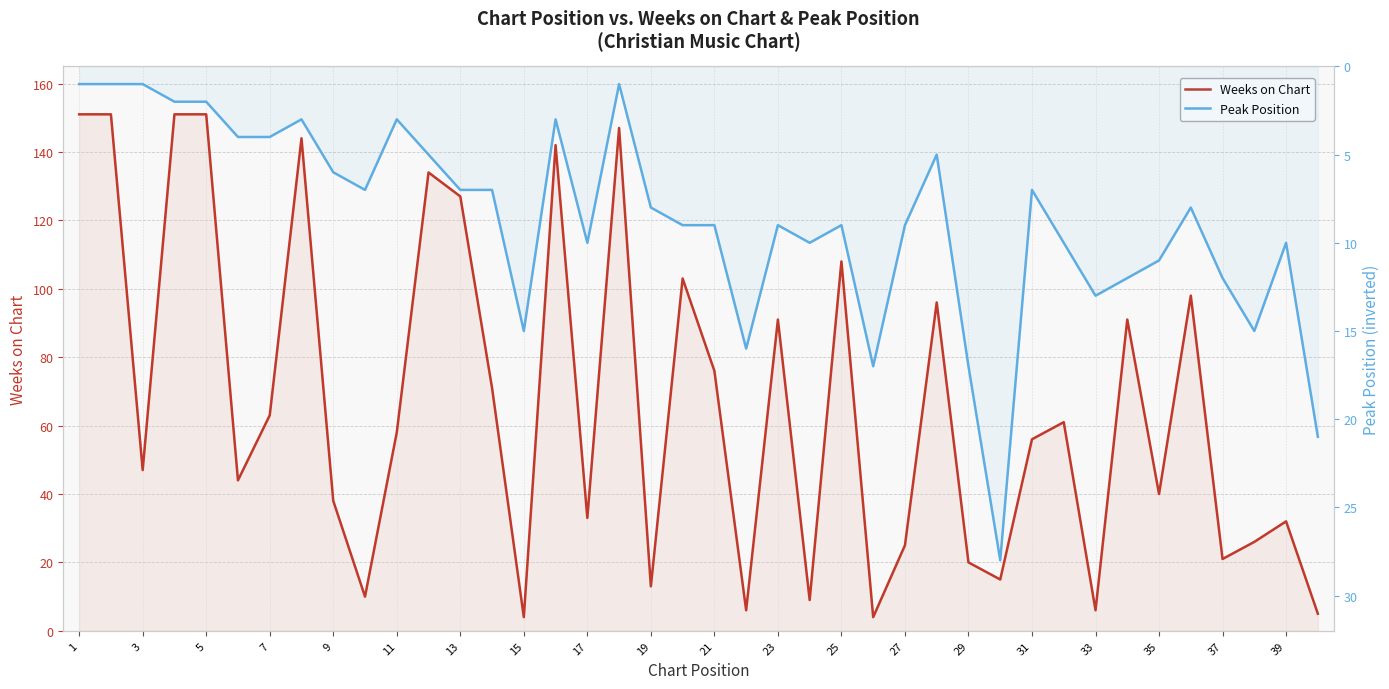

Rank the series at 23 from highest to lowest value.

Weeks on Chart, Peak Position